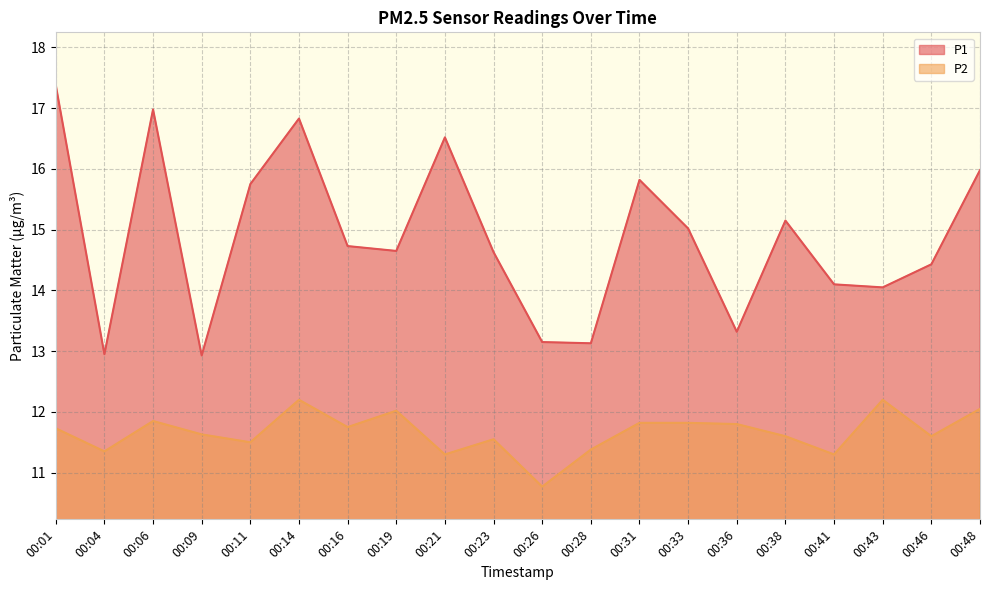

True or false: P1 has more than 2 points higher than both neighbors.

True